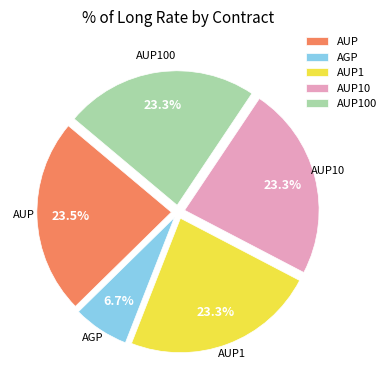

What is the smallest slice in the pie chart?

AGP